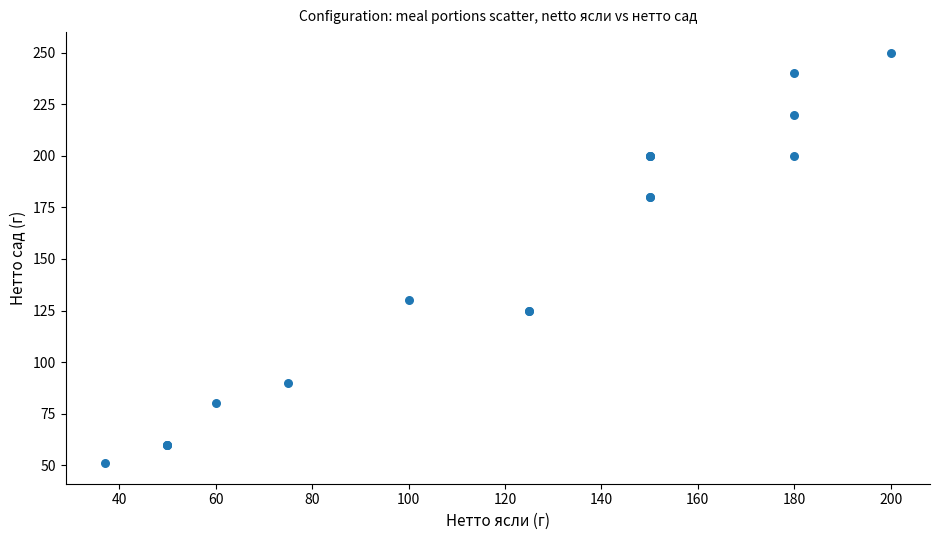

What Y value in the scatter plot is closest to 150?

130